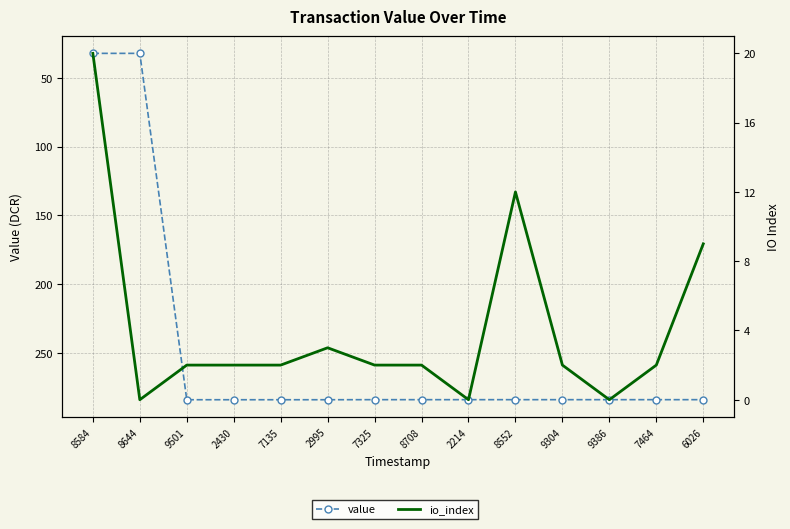

At which label is io_index closest to 10?

6026